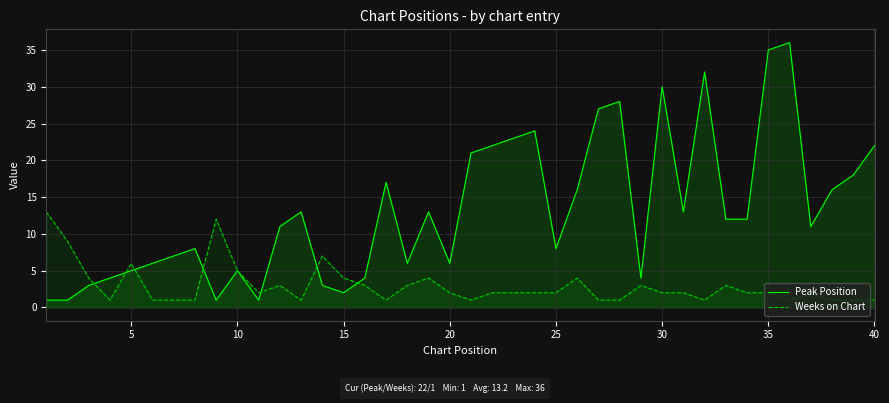

What is the smallest value displayed?

1